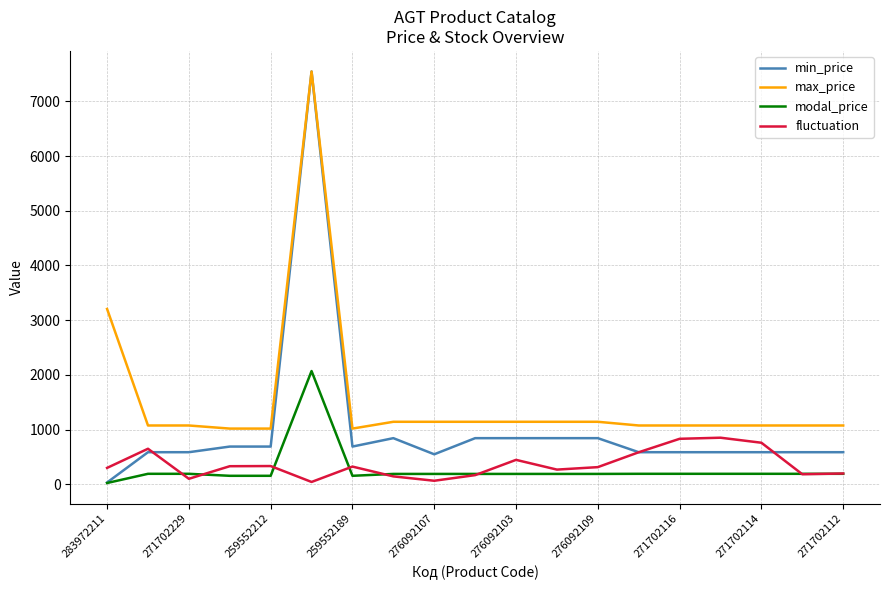

Which series has the largest total across all categories?

max_price